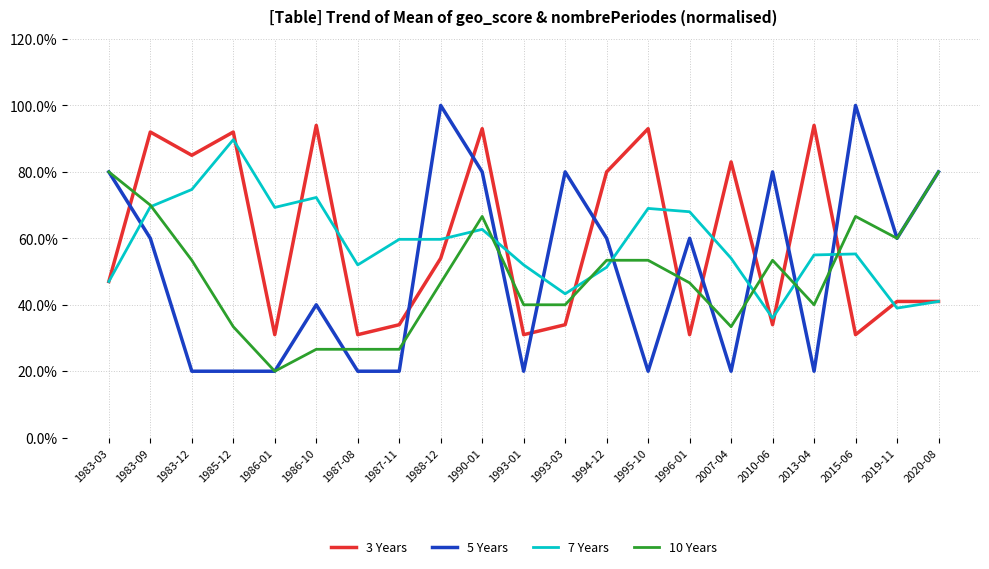

Is this an area chart (filled region under the line)?

No